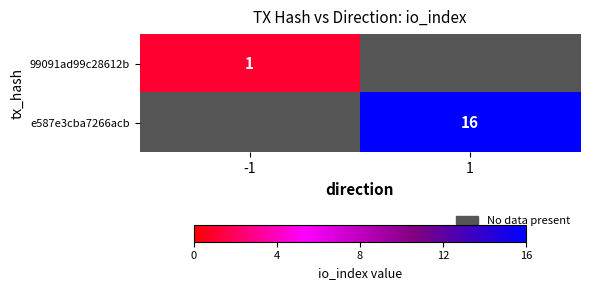

At how many categories does at least one series exceed 4?

1